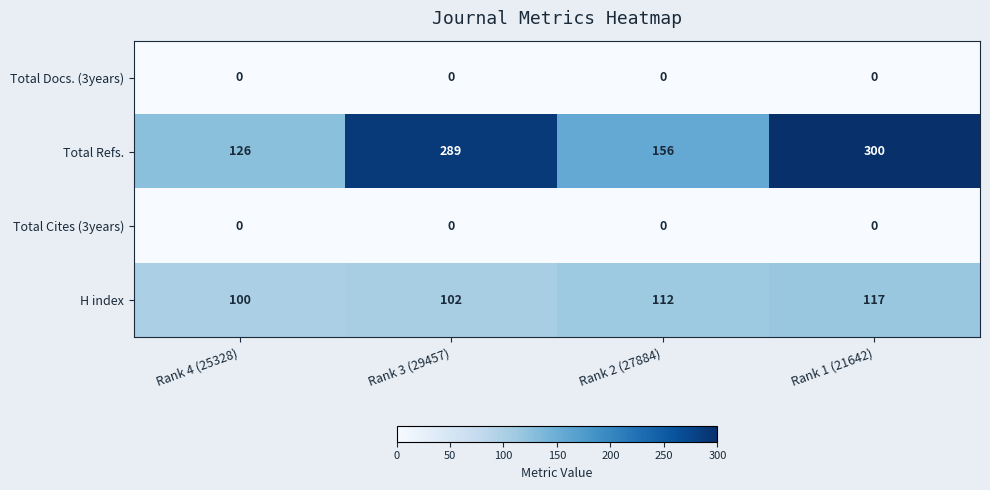

At which category is the sum across all series the highest?

Rank 1 (21642)